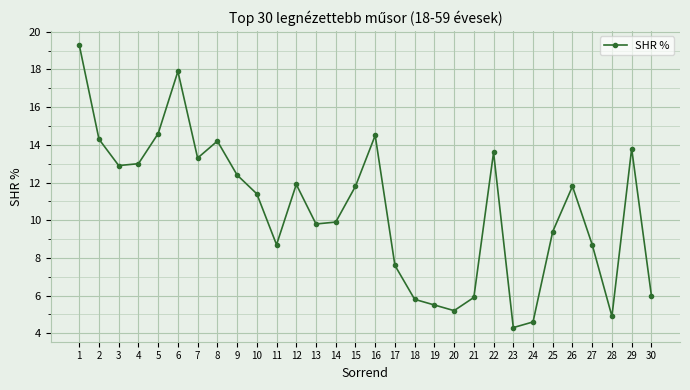

Reading left to right, transcribe all the data shown in this chart.

1=19.3	2=14.3	3=12.9	4=13.0	5=14.6	6=17.9	7=13.3	8=14.2	9=12.4	10=11.4	11=8.7	12=11.9	13=9.8	14=9.9	15=11.8	16=14.5	17=7.6	18=5.8	19=5.5	20=5.2	21=5.9	22=13.6	23=4.3	24=4.6	25=9.4	26=11.8	27=8.7	28=4.9	29=13.8	30=6.0